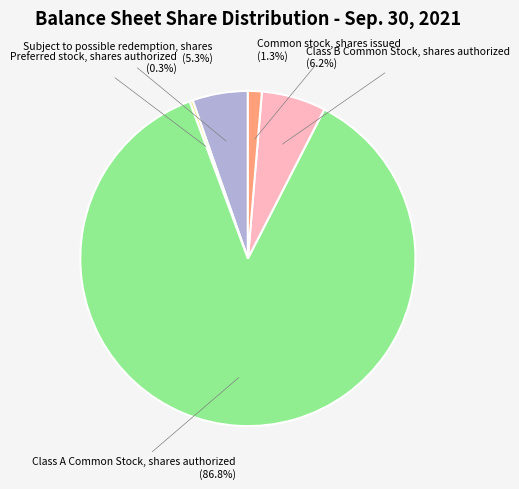

How much of the chart is everything except Common stock, shares issued?

98.7%